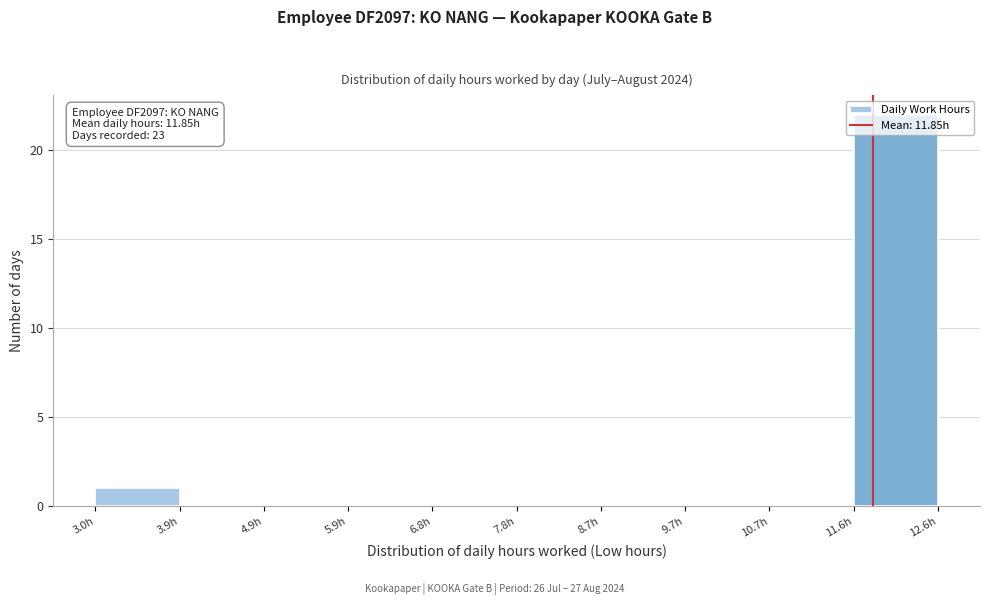

Which range on the x-axis has the tallest bar?

11.6 to 12.6